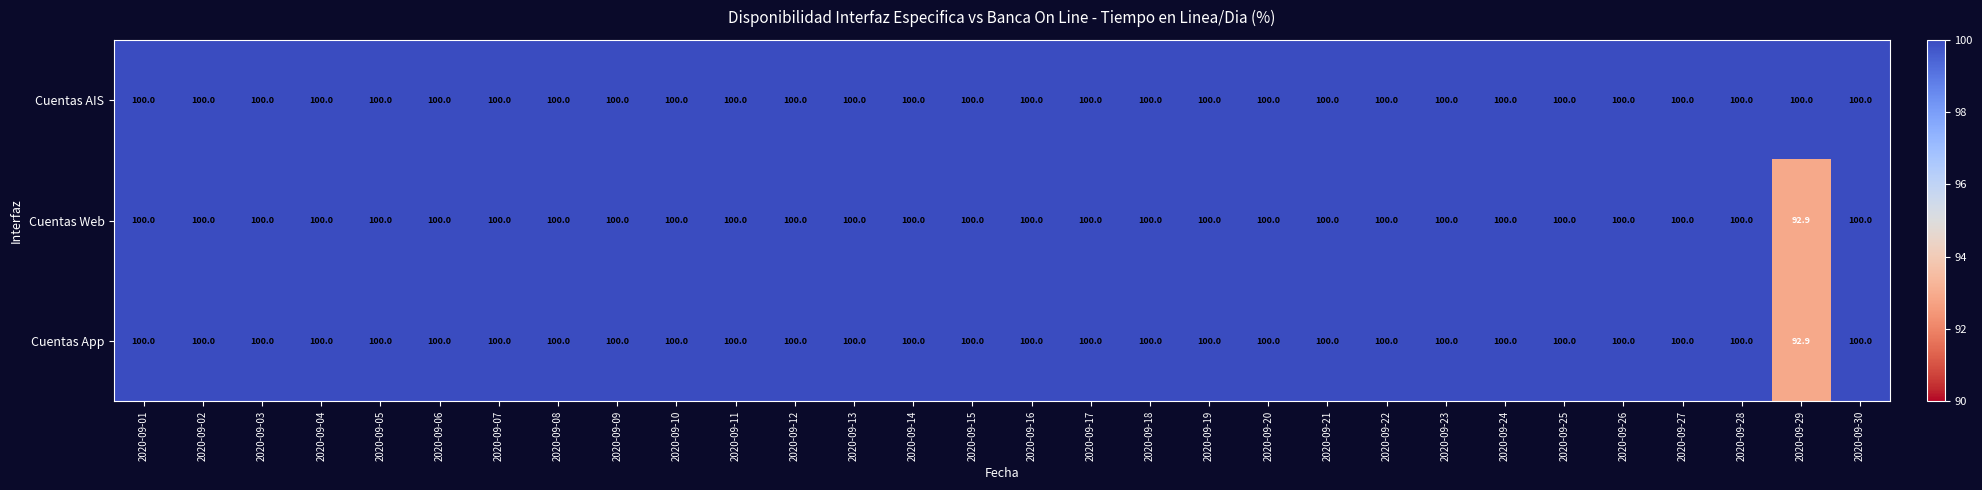

Which series has the largest total across all categories?

Cuentas AIS